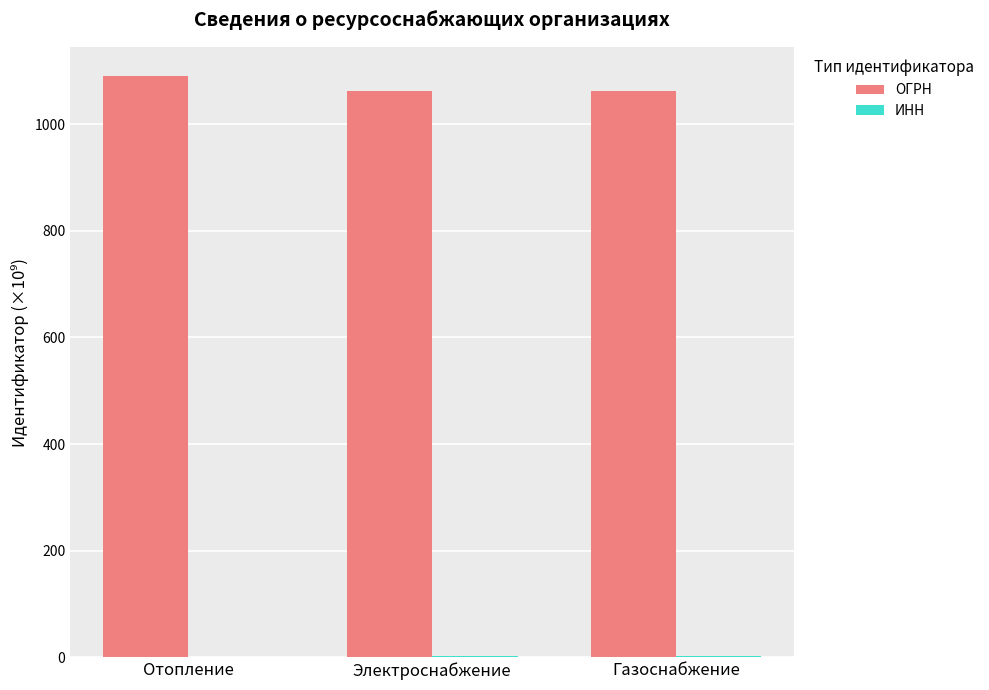

Which series has the largest total across all categories?

ОГРН